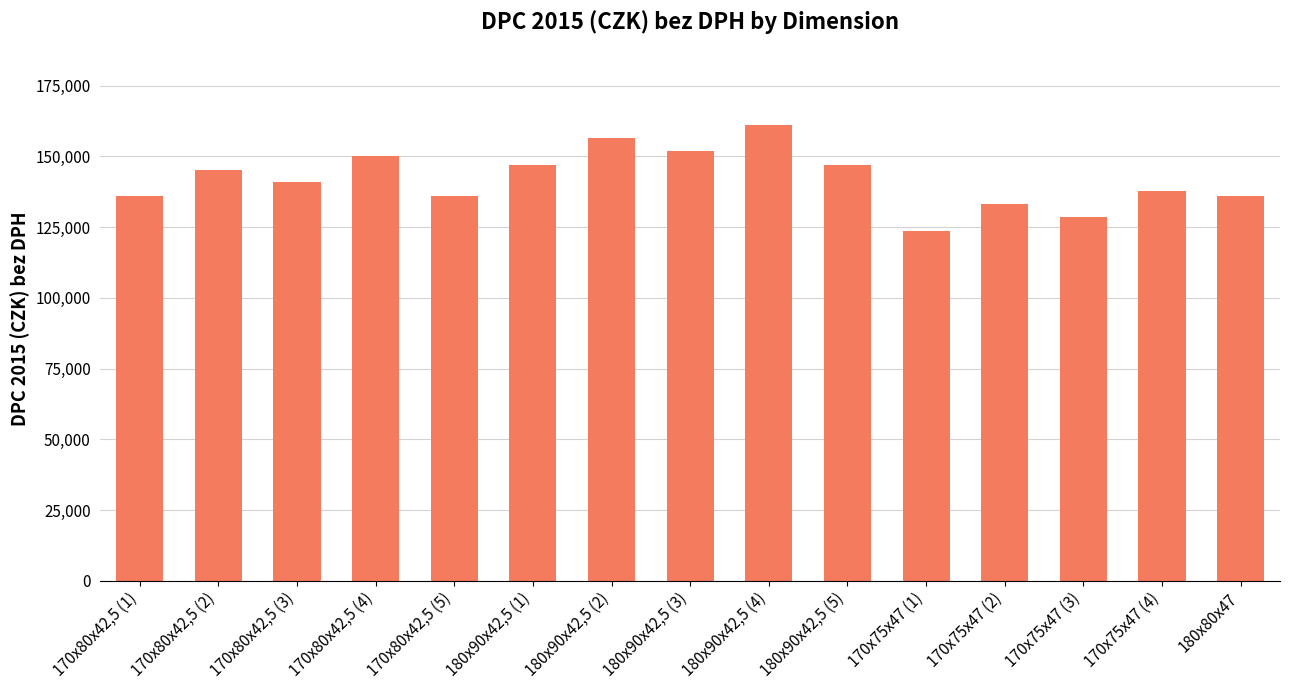

Where does the data first go above 140877?

170x80x42,5 (2)